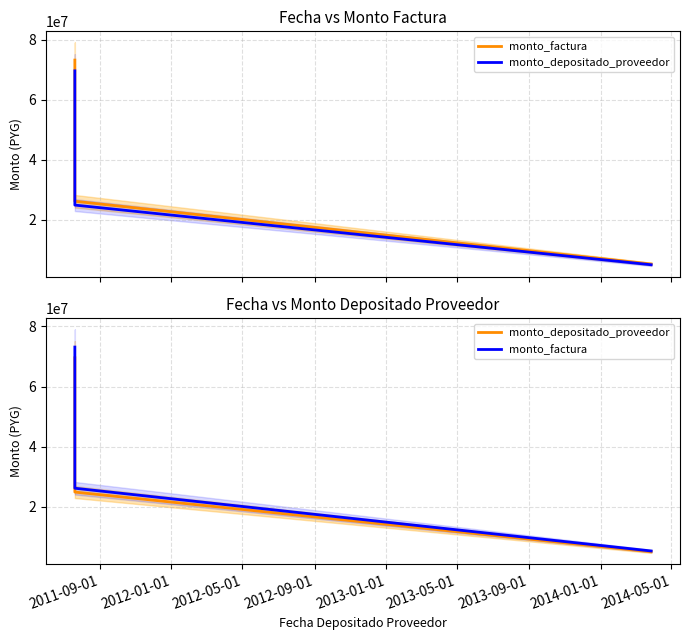

How many lines are shown in the chart?

2